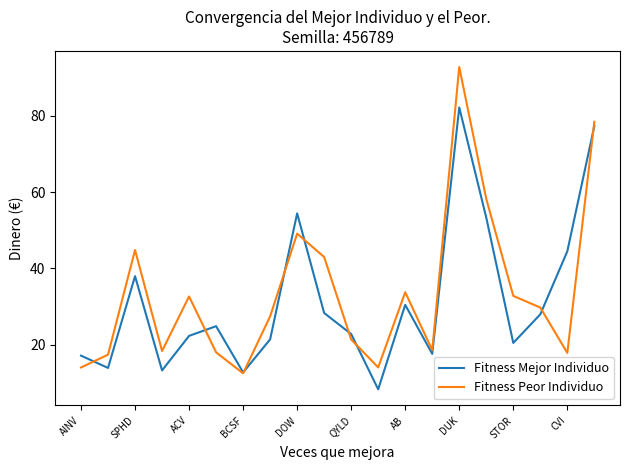

What are all the series names shown in the legend?

Fitness Mejor Individuo, Fitness Peor Individuo